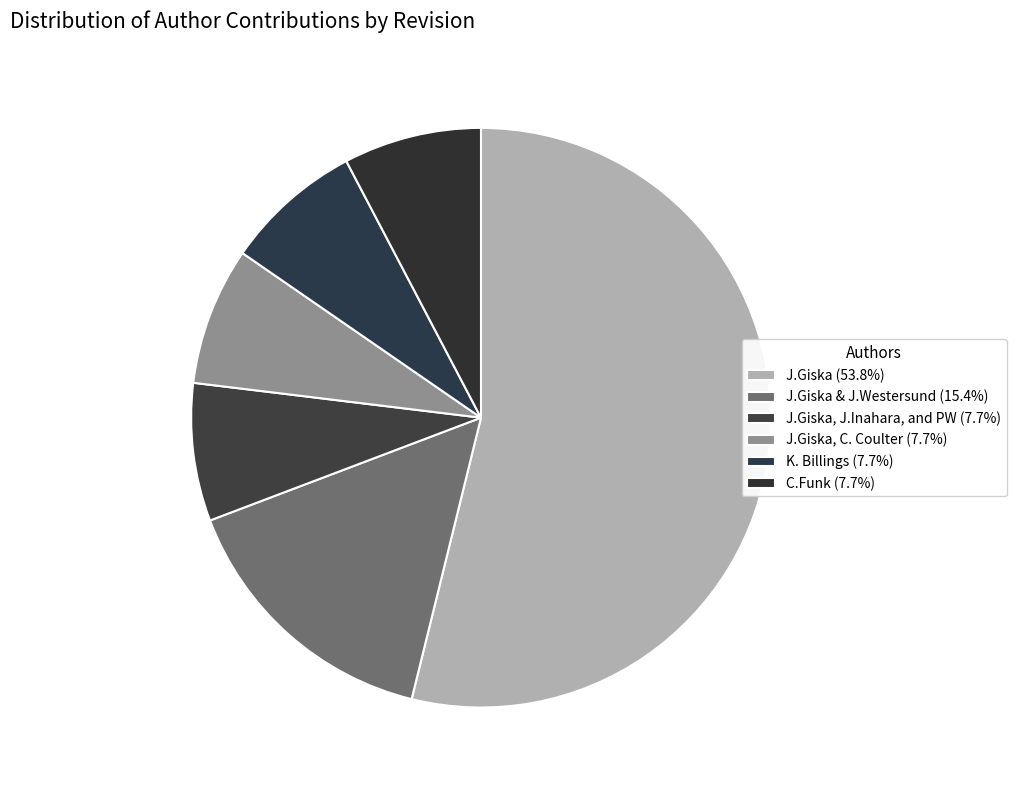

Count the number of slices in the pie.

6